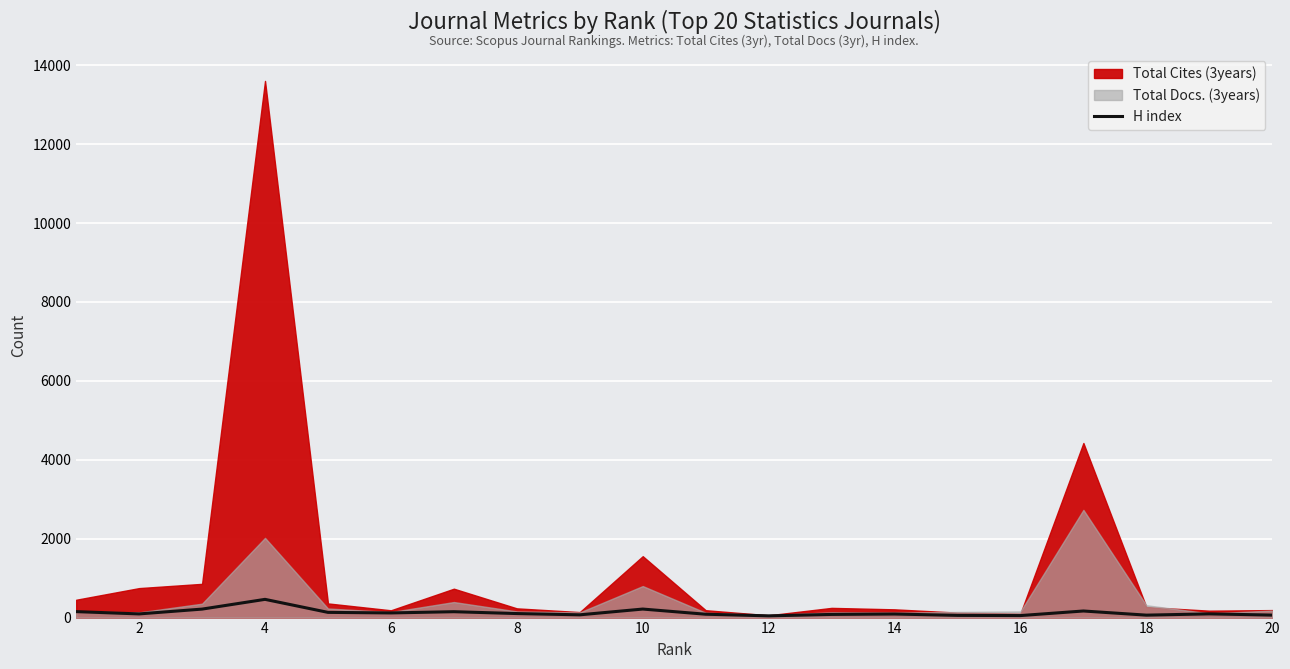

How many values are below 94?

10